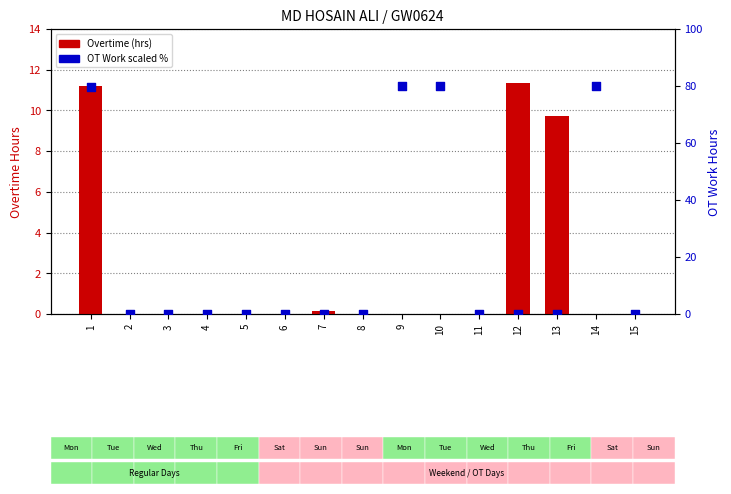

What are all the series names shown in the legend?

Overtime, OT Work (scaled %)